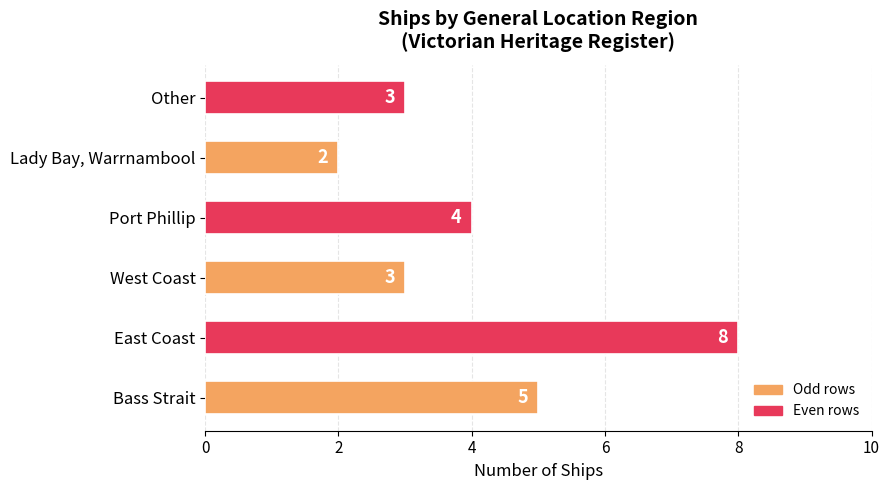

Does the chart contain stacked bars?

No